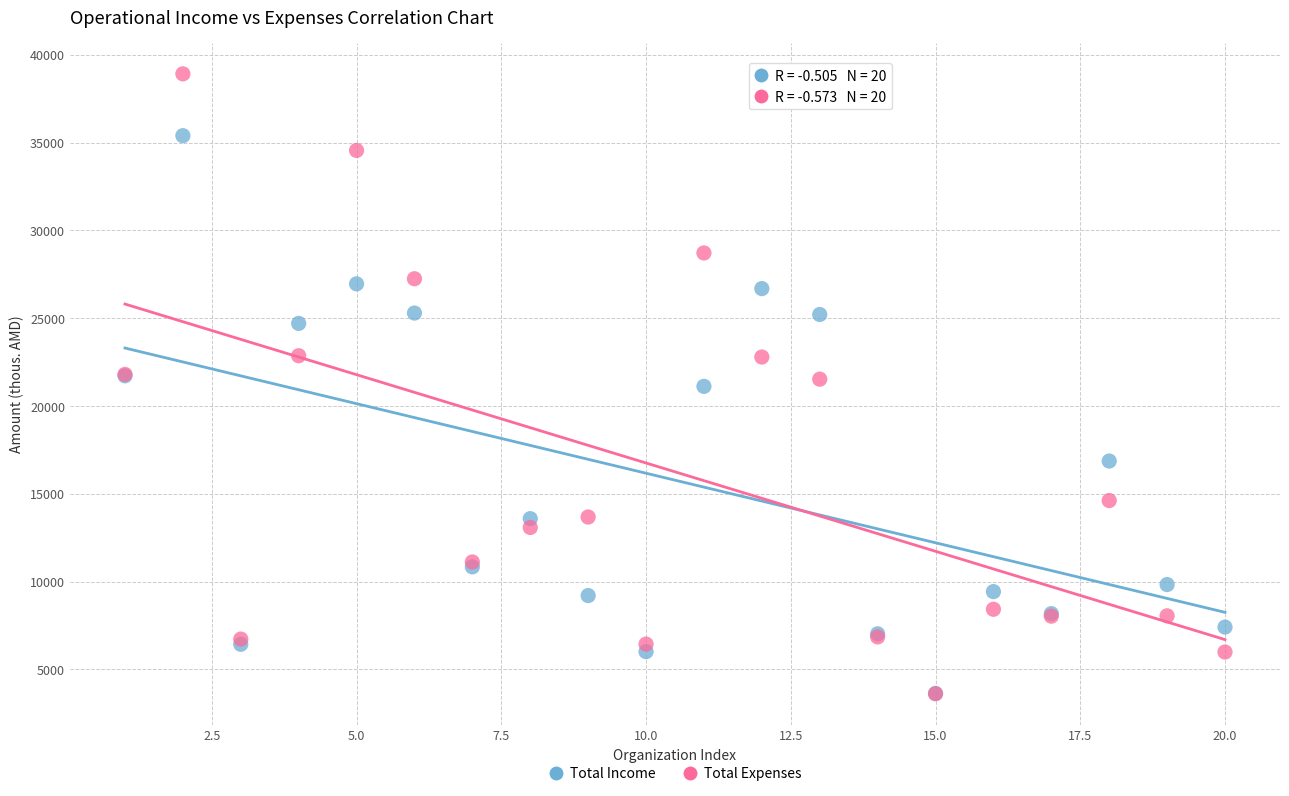

In the Total Income series, what Y value is closest to 19512?

21119.4